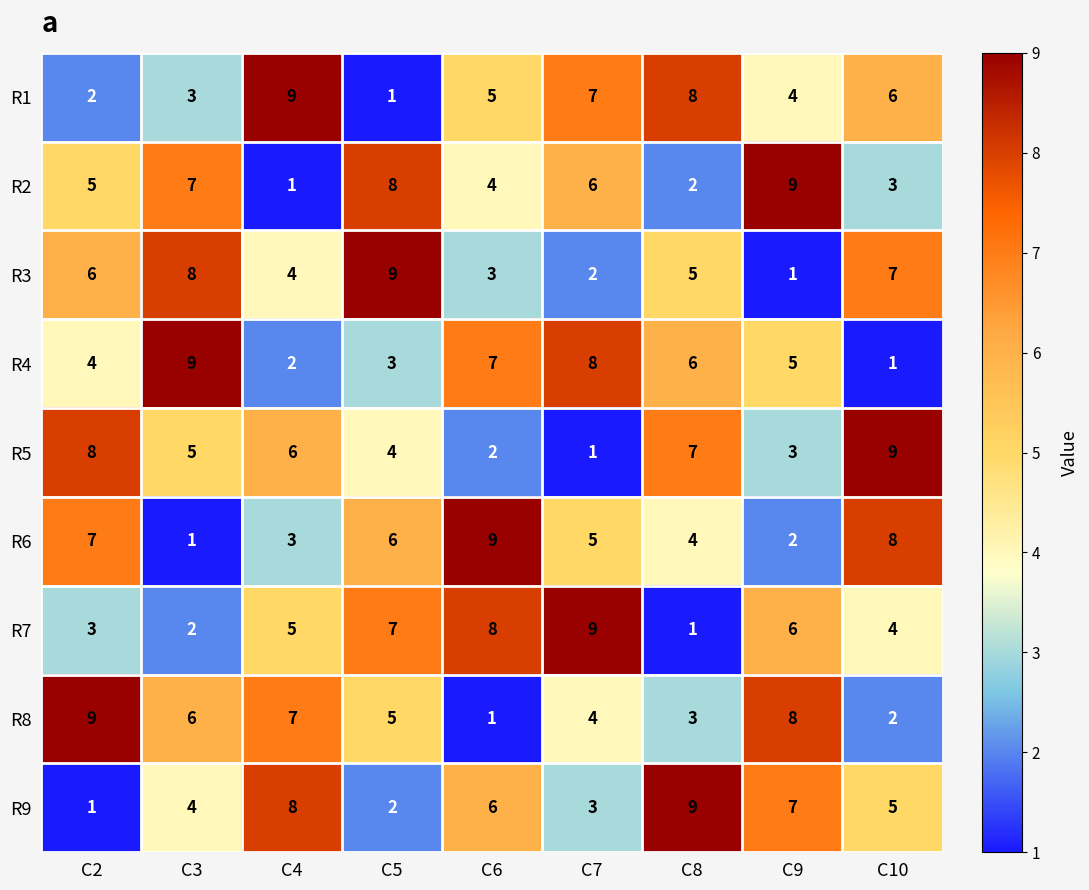

The R1 series shows 6 at C10. True or false?

True